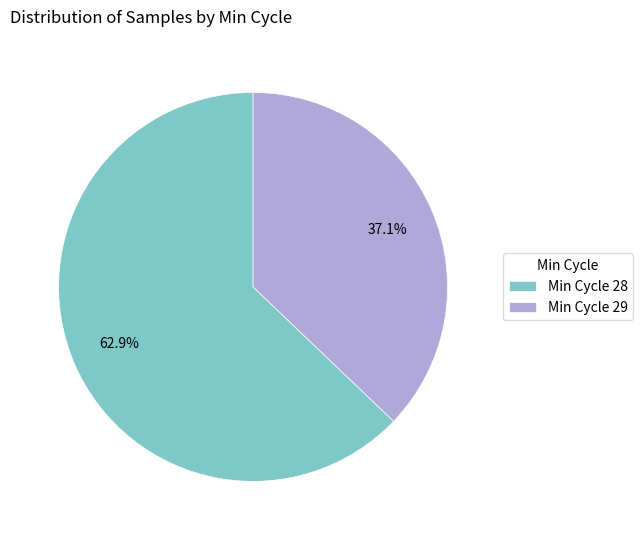

Do Min Cycle 29 and Min Cycle 28 together represent more than half of the pie?

Yes